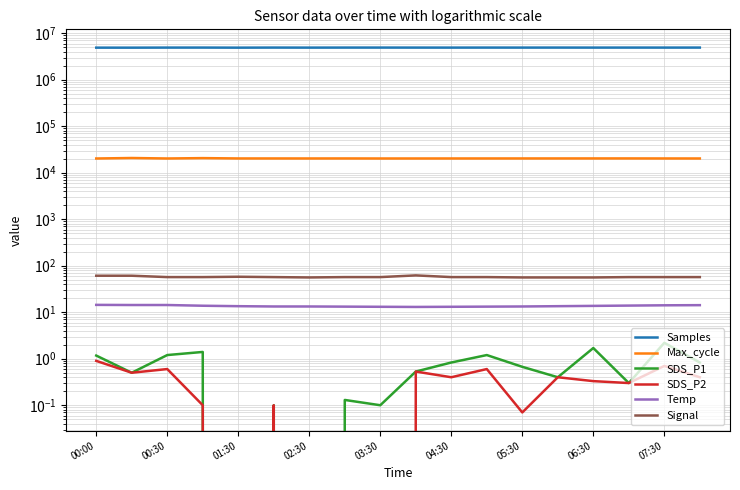

True or false: Temp and Max_cycle intersect in this chart.

False